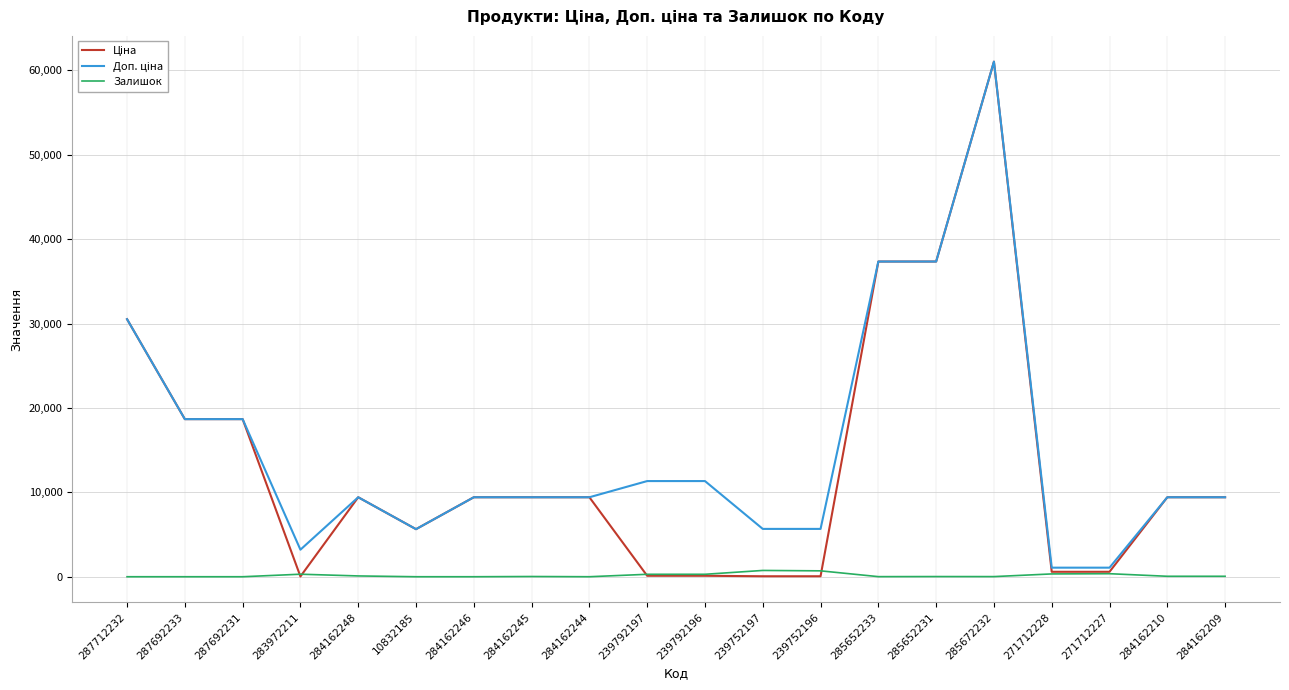

Which label corresponds to the largest value in the chart?

285672232